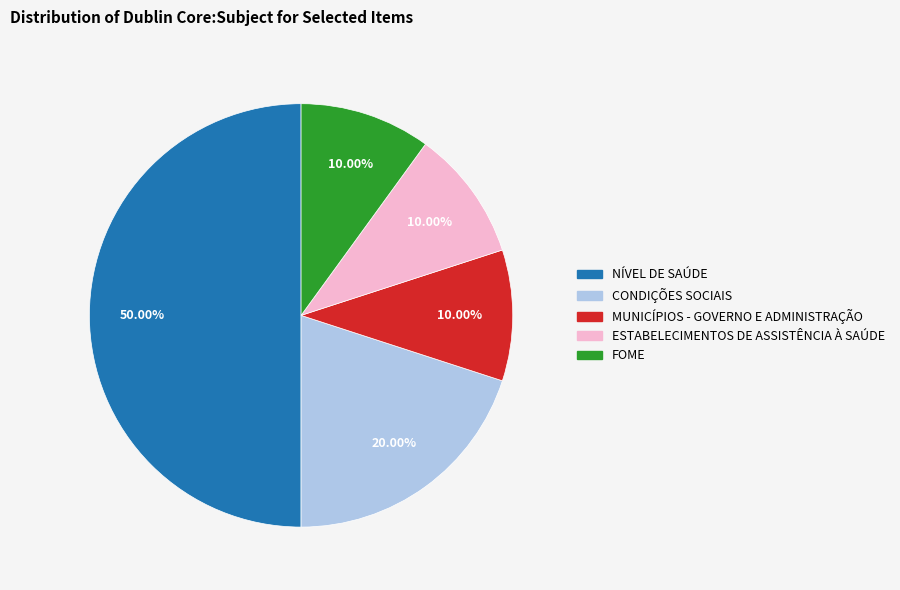

Approximately how many times larger is the value at NÍVEL DE SAÚDE compared to FOME?

5.0